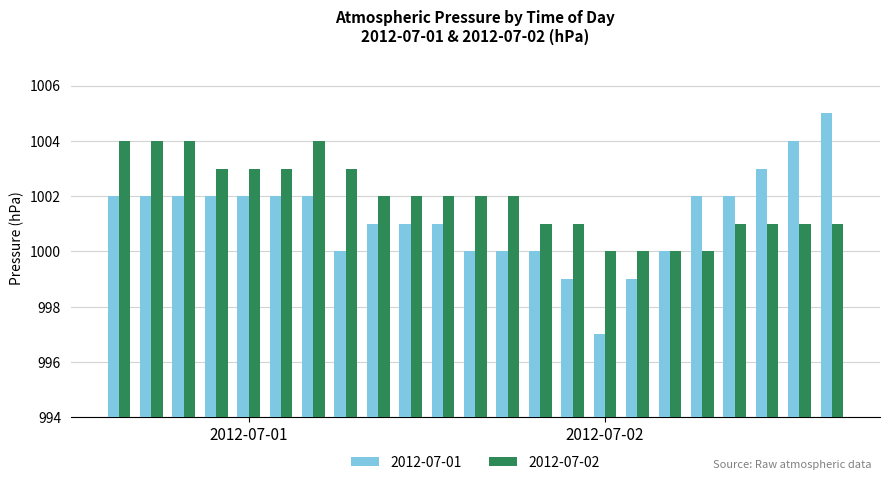

What is the sum of all 2012-07-01 values?

23028